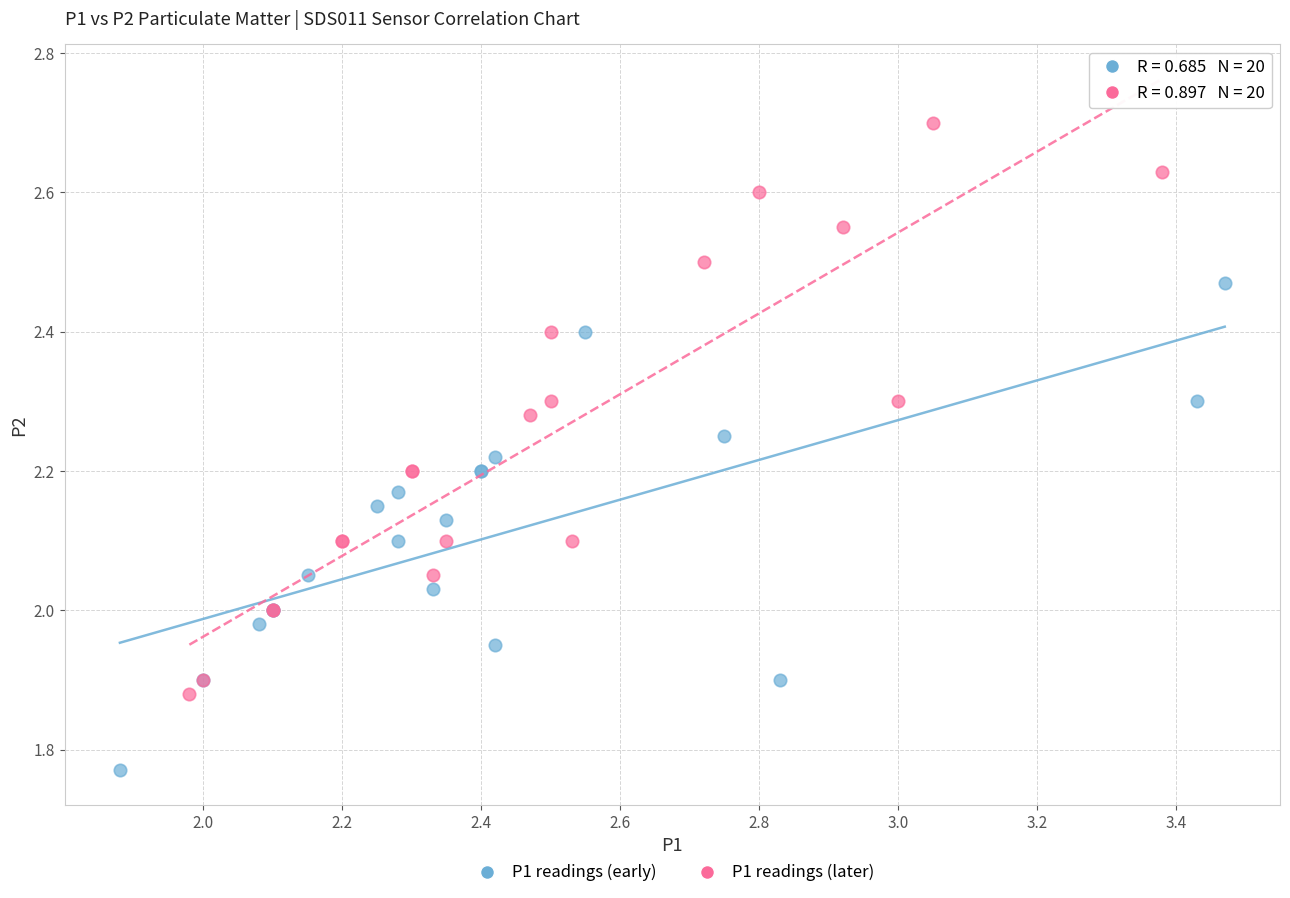

Which series has the widest spread of Y values?

P1 readings (later)